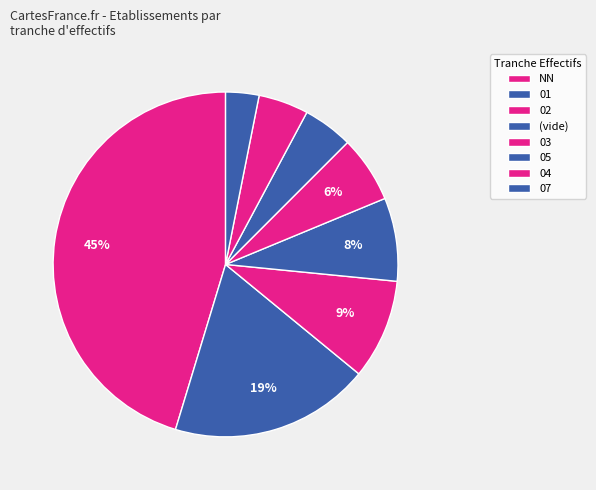

How many slices are in this pie chart?

8